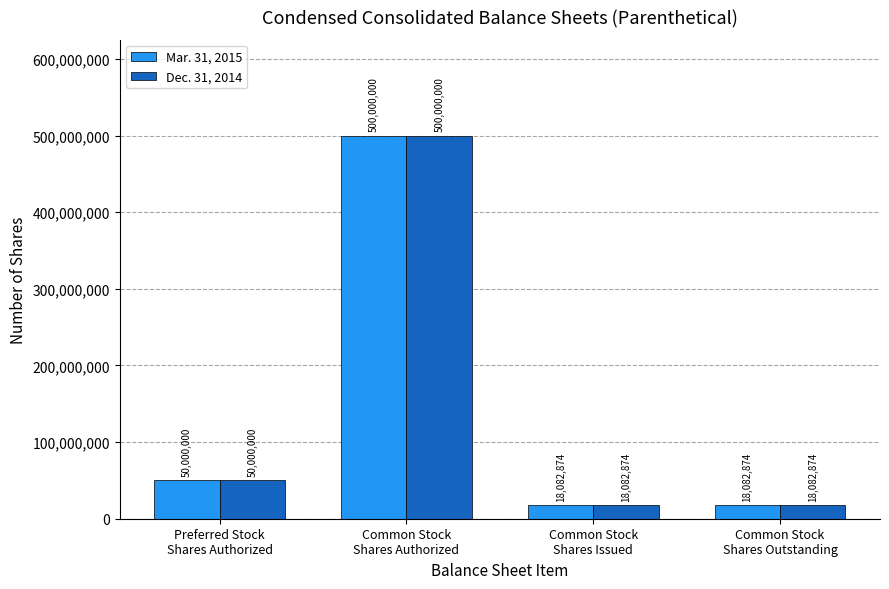

Which category has the highest value in the Dec. 31, 2014 series?

Common Stock
Shares Authorized